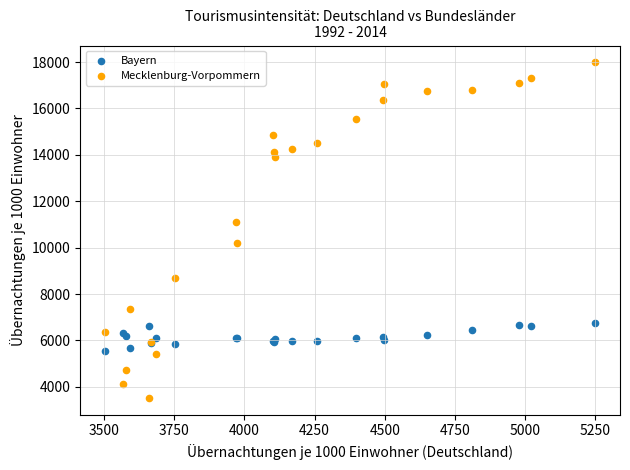

Across all series, what Y value is closest to 10755?

11128